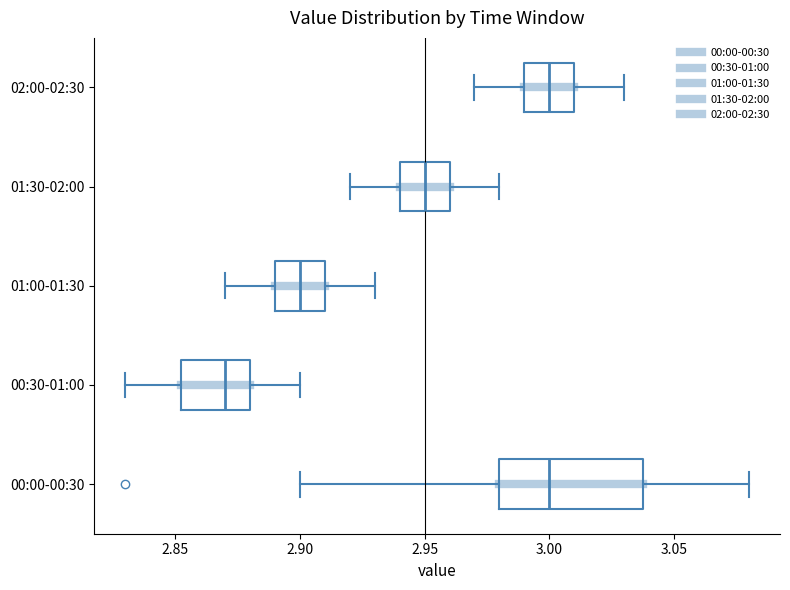

Reading bottom to top, transcribe this box plot: for each box, give where its median line is, the range the box spans, and where its two whiskers end, as read against the x-axis. The values are not printed on the chart, so give them approximately, as read against the axis.

00:00-00:30: median 3.000, box 2.980 to 3.040, whiskers 2.900 to 3.080
00:30-01:00: median 2.870, box 2.855 to 2.880, whiskers 2.830 to 2.900
01:00-01:30: median 2.900, box 2.890 to 2.910, whiskers 2.870 to 2.930
01:30-02:00: median 2.950, box 2.940 to 2.960, whiskers 2.920 to 2.980
02:00-02:30: median 3.000, box 2.990 to 3.010, whiskers 2.970 to 3.030